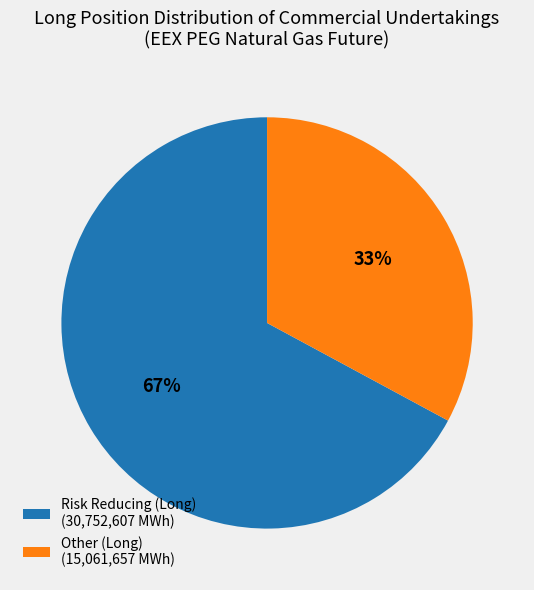

Which slice is the smallest?

Other (Long) (15,061,657 MWh)